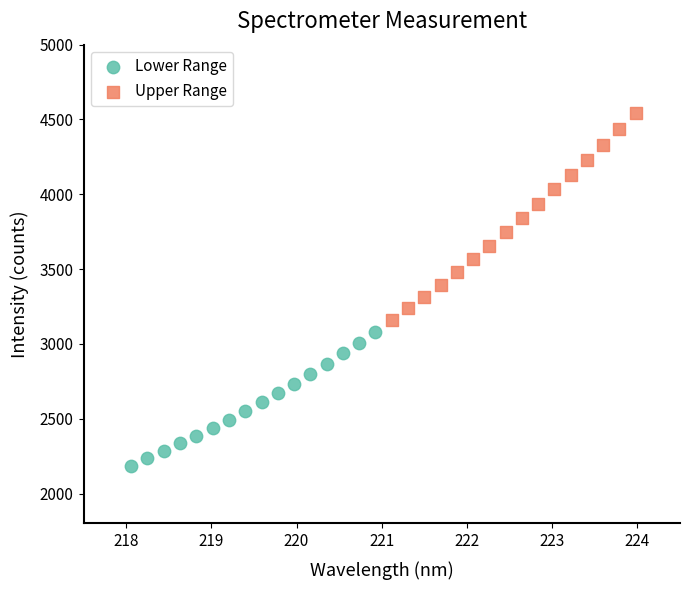

Which series has the widest spread of Y values?

Upper Range